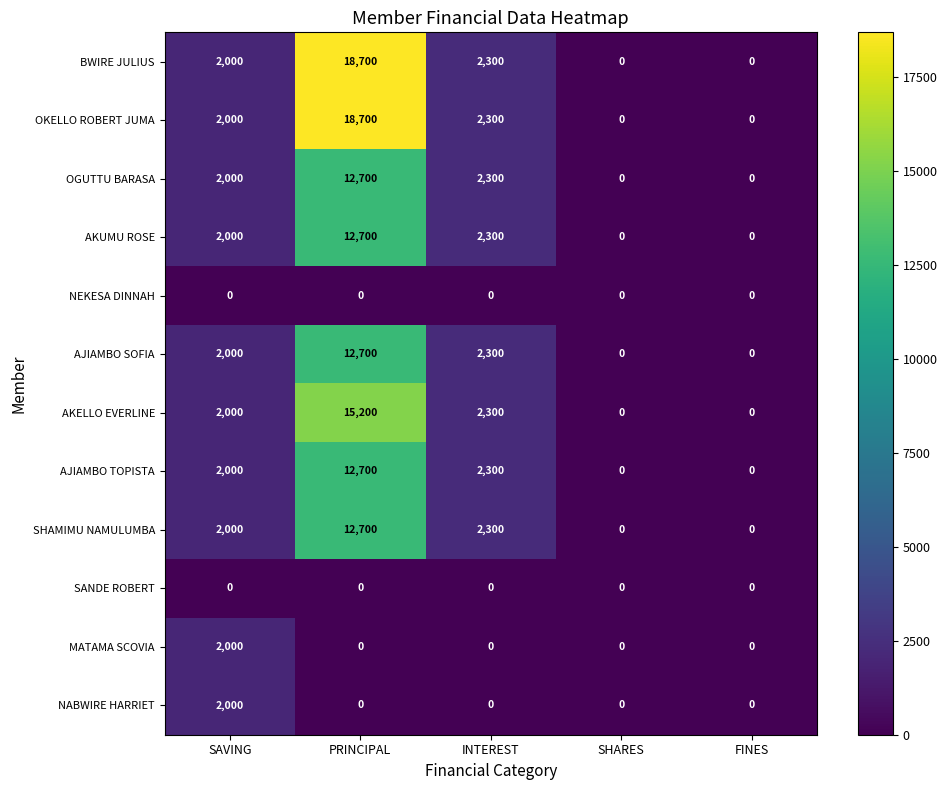

What is the spread (max minus min) of values at PRINCIPAL?

18700